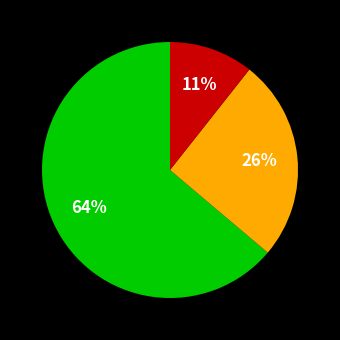

How many slices are in this pie chart?

3